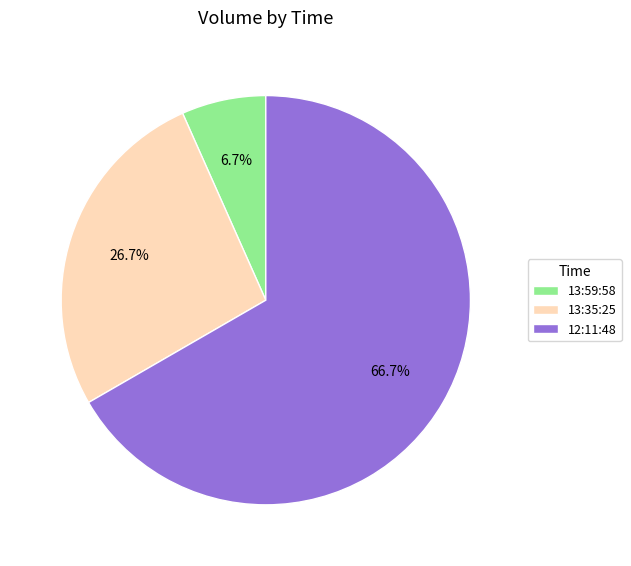

What is the ratio of the value at 12:11:48 to the value at 13:59:58?

10.0